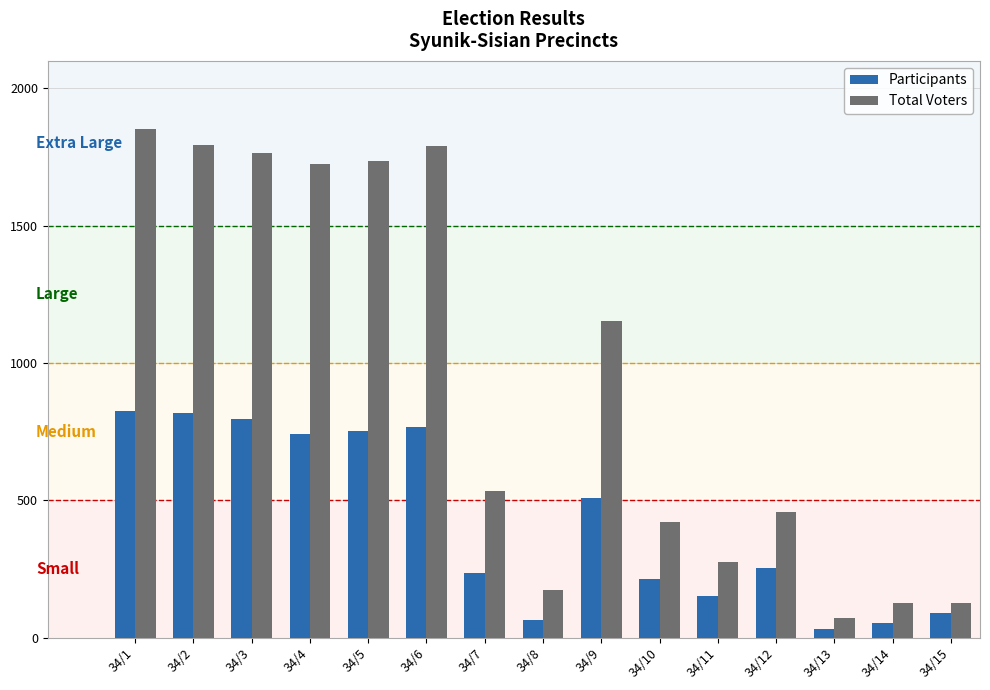

Count the number of data series in this chart.

2